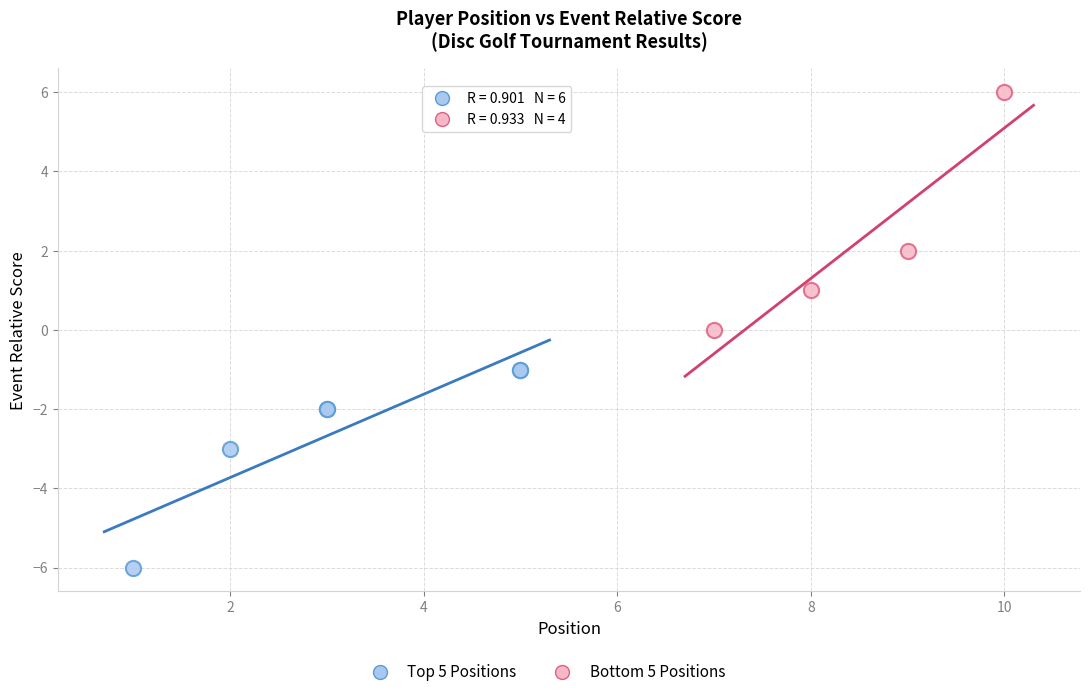

Which series reaches the minimum Y coordinate?

Top 5 Positions